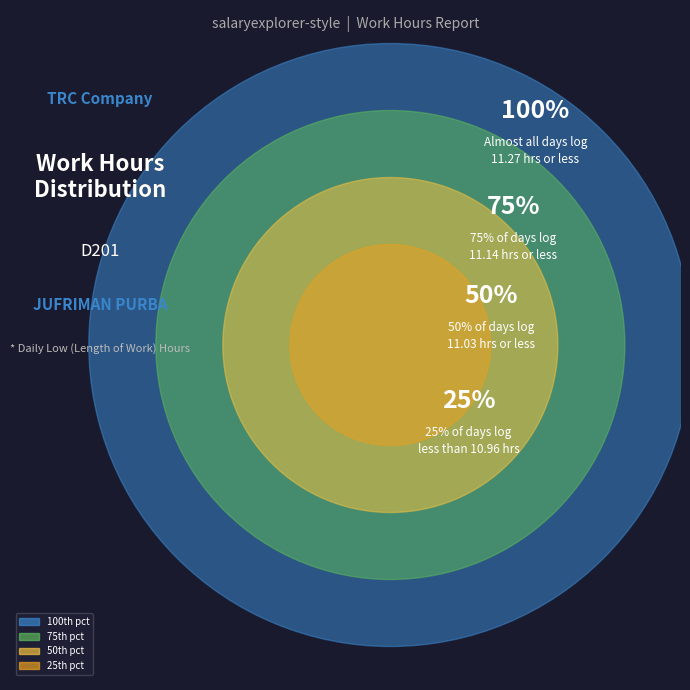

Does any single category account for the majority?

No